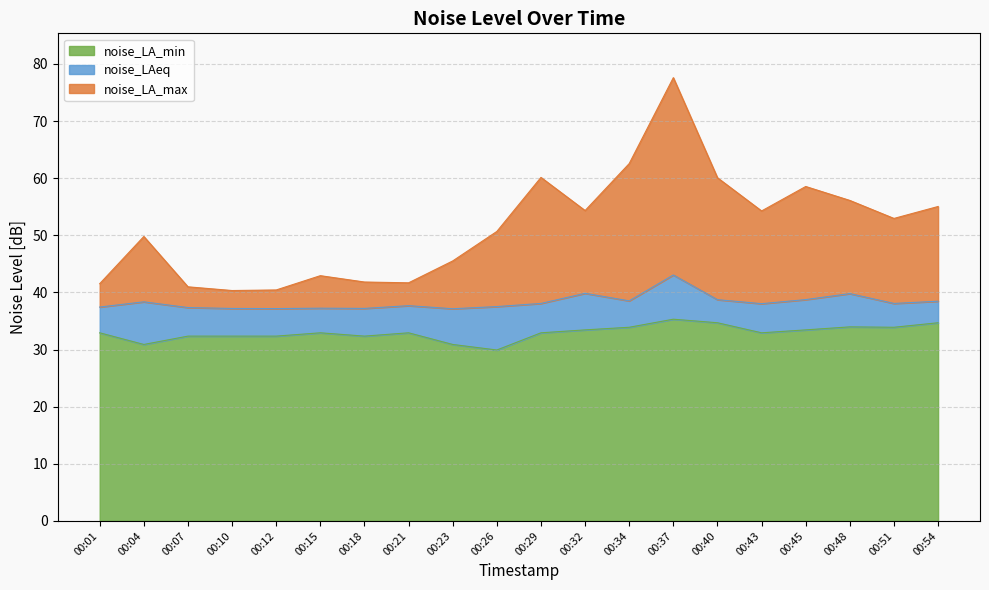

Is it true that noise_LA_min equals 9.0 at 00:23?

False